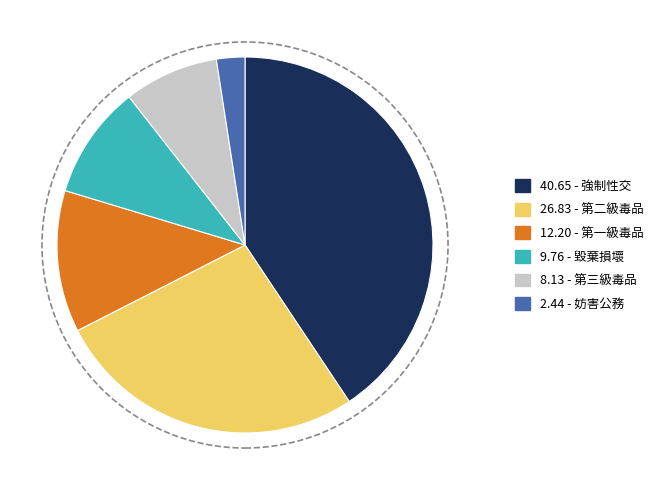

Does any single category account for the majority?

No